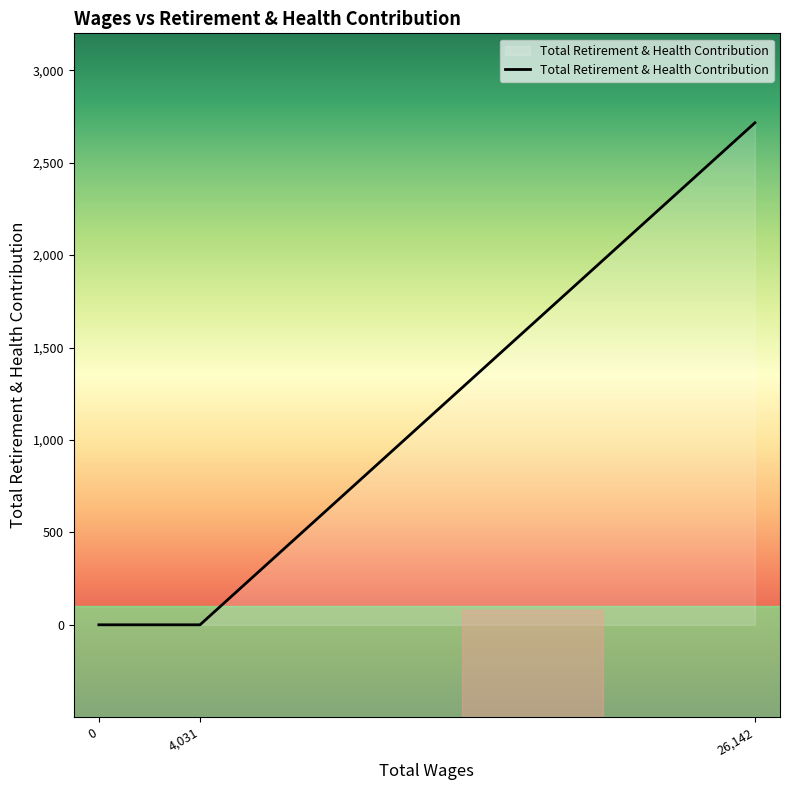

At which category does the chart reach its peak across all series?

26142.0